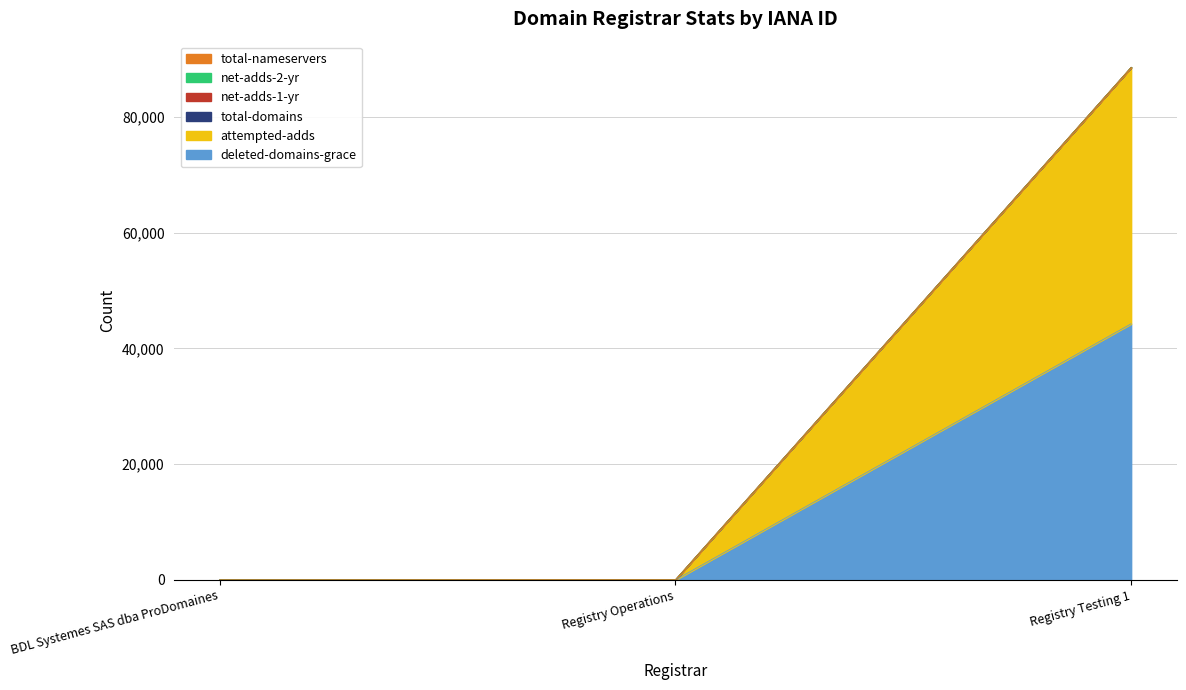

What is the highest value of the deleted-domains-grace series?

44260